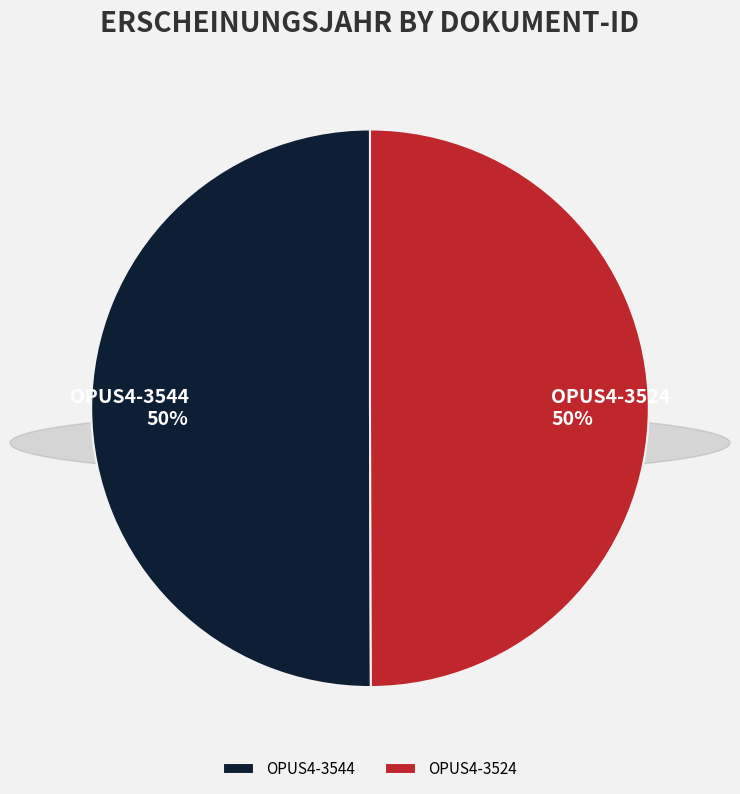

Is the sum of OPUS4-3524 and OPUS4-3544 greater than half?

Yes